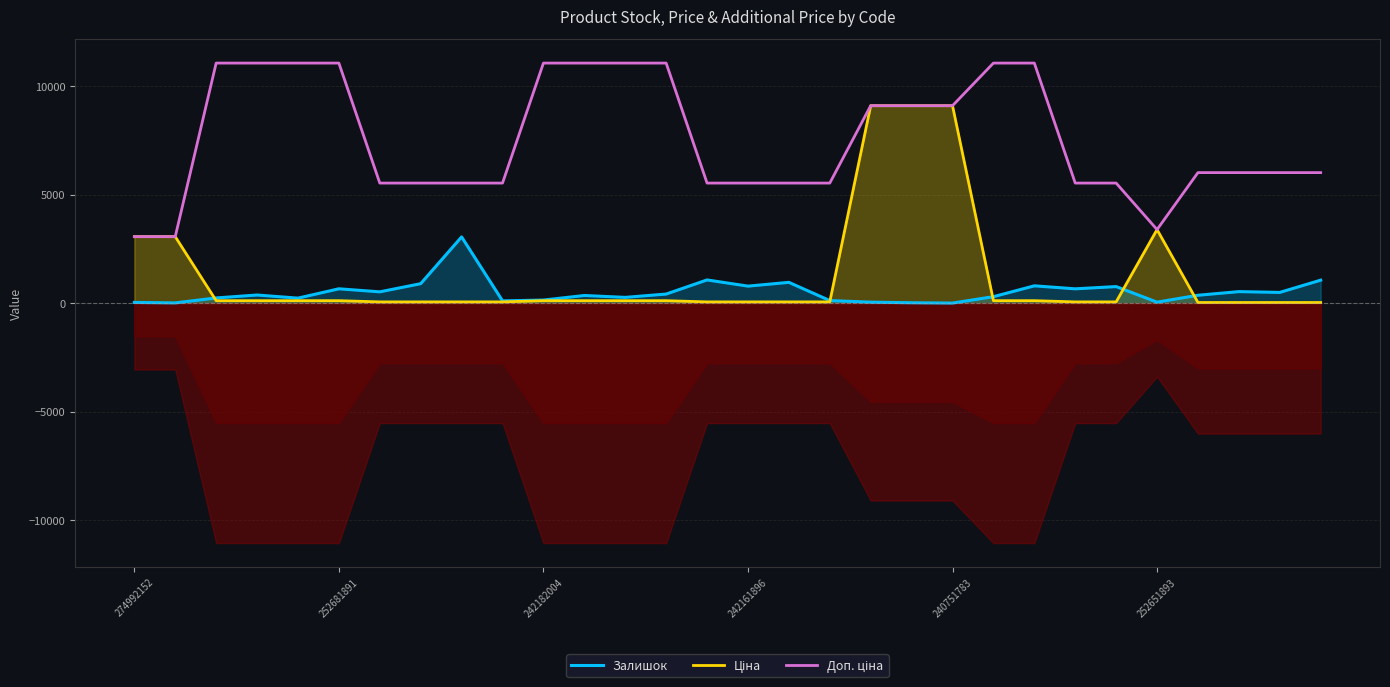

True or false: Доп. ціна and Ціна cross at least once.

False